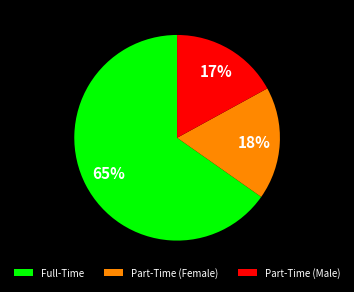

True or false: Part-Time (Female) accounts for 18% of the total.

True